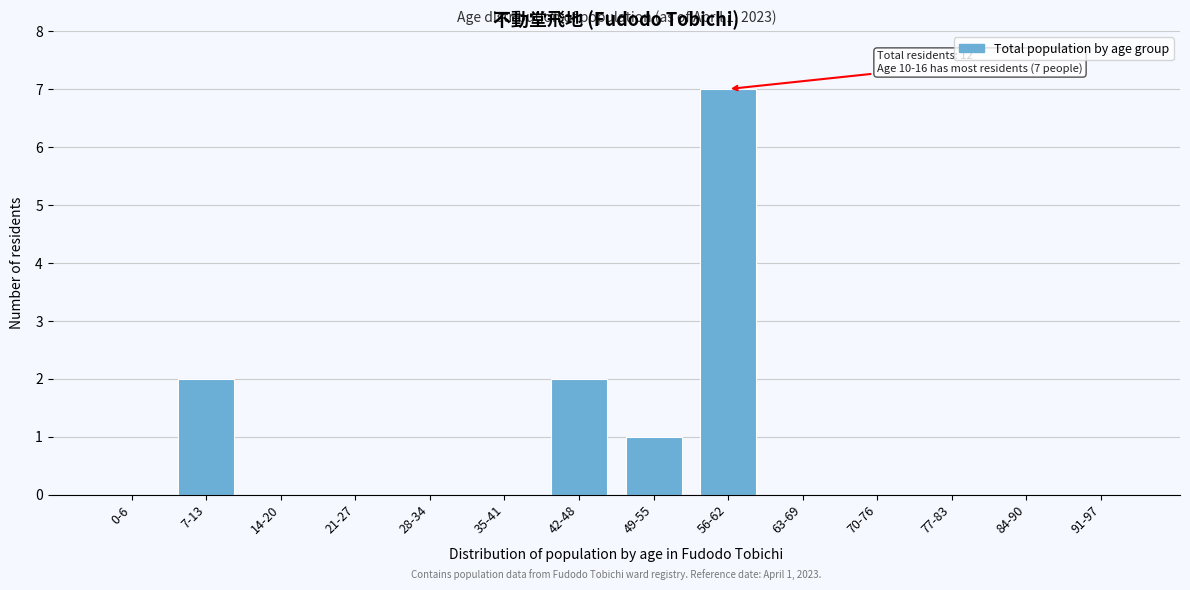

Reading left to right, extract all data points from this chart.

0-6=0	7-13=2	14-20=0	21-27=0	28-34=0	35-41=0	42-48=2	49-55=1	56-62=7	63-69=0	70-76=0	77-83=0	84-90=0	91-97=0